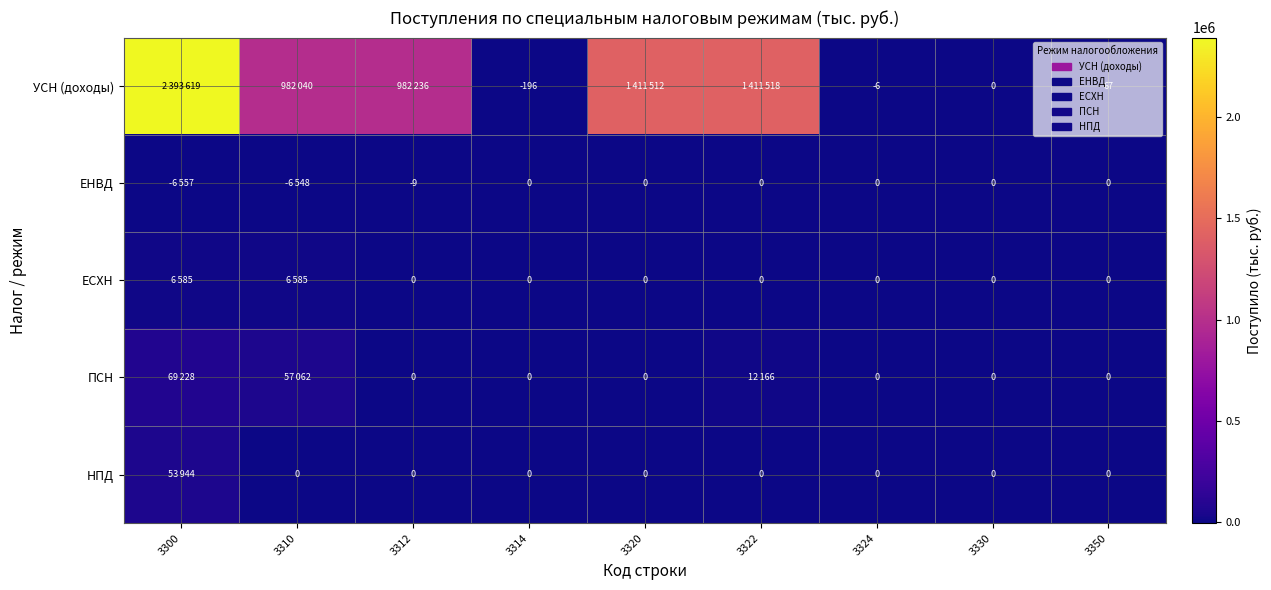

What is the difference between the УСН (доходы) values at 3350 and 3314?

263